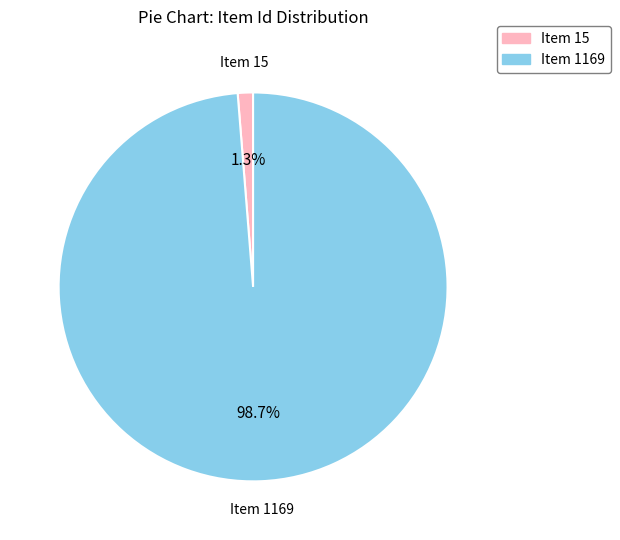

Does Item 1169 account for over 50% of the chart?

Yes